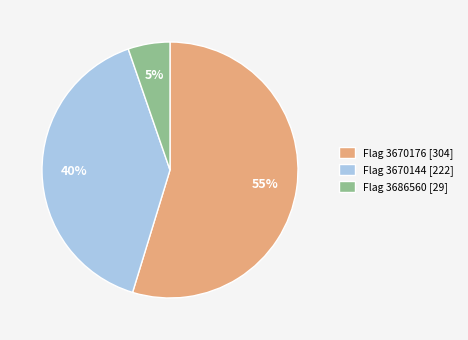

What percentage is the Flag 3670144 [222] slice, to the nearest percent?

40%